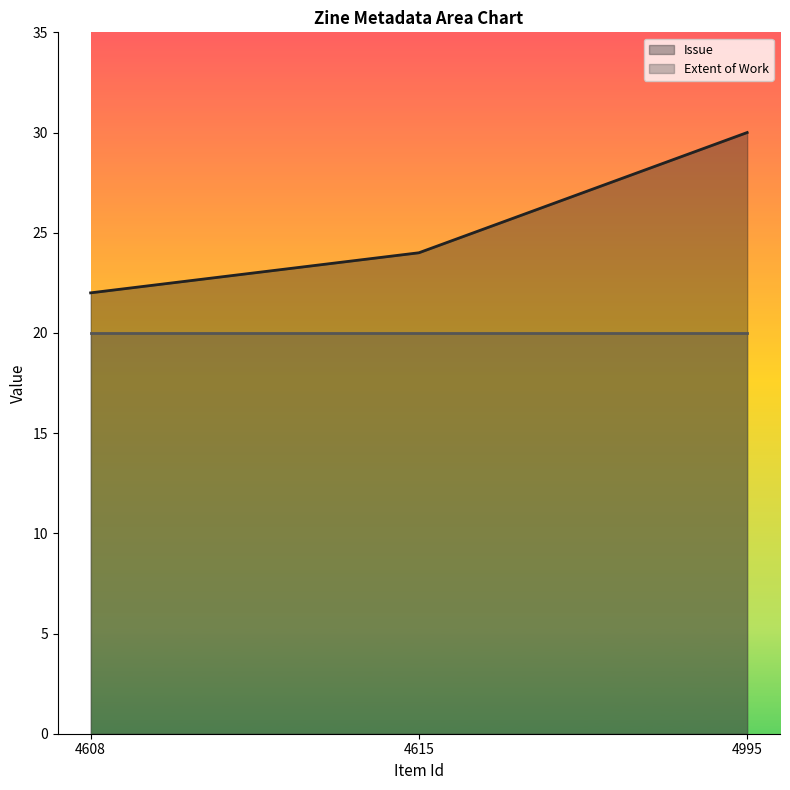

The Issue series shows 9 at 4995. True or false?

False